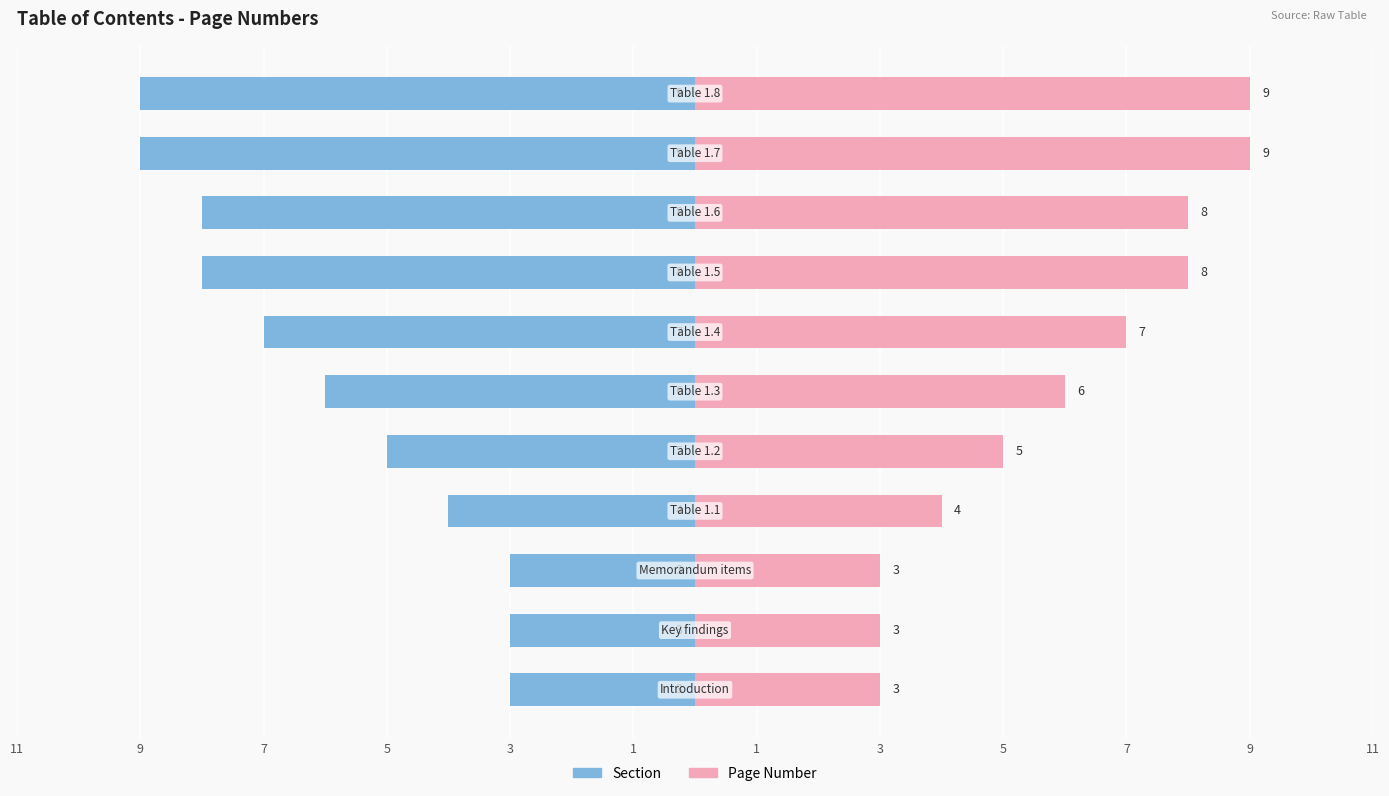

Reading right to left, extract all data points from this chart.

Section: 9=-9	7=-9	5=-8	3=-8	1=-7	1=-6	3=-5	5=-4	7=-3	9=-3	11=-3
Page Number: 9=9	7=9	5=8	3=8	1=7	1=6	3=5	5=4	7=3	9=3	11=3